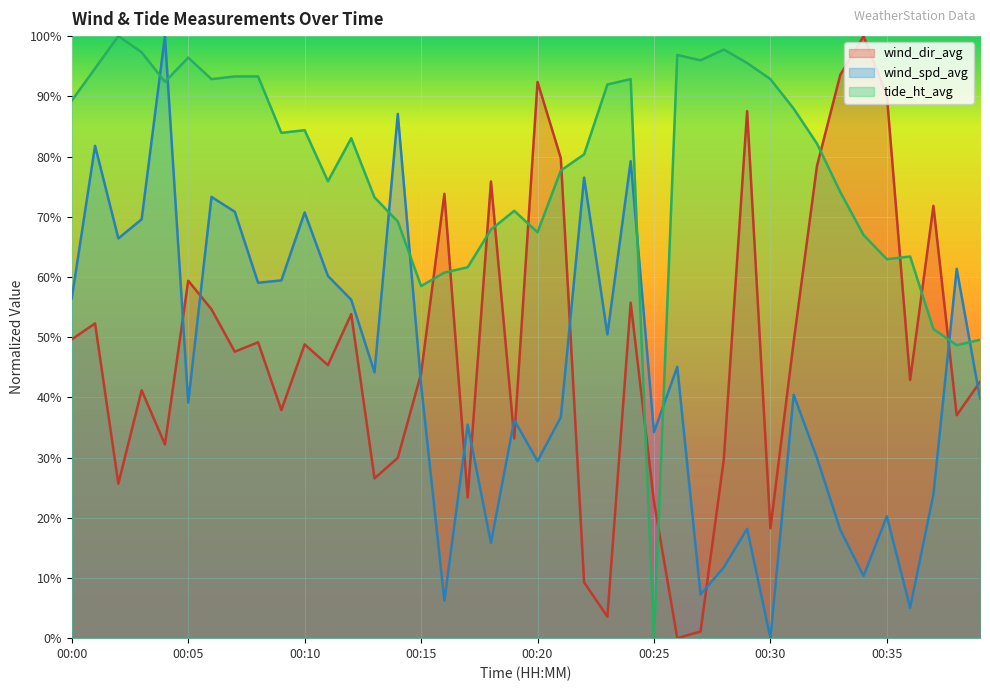

At which label does tide_ht_avg reach its peak?

00:02